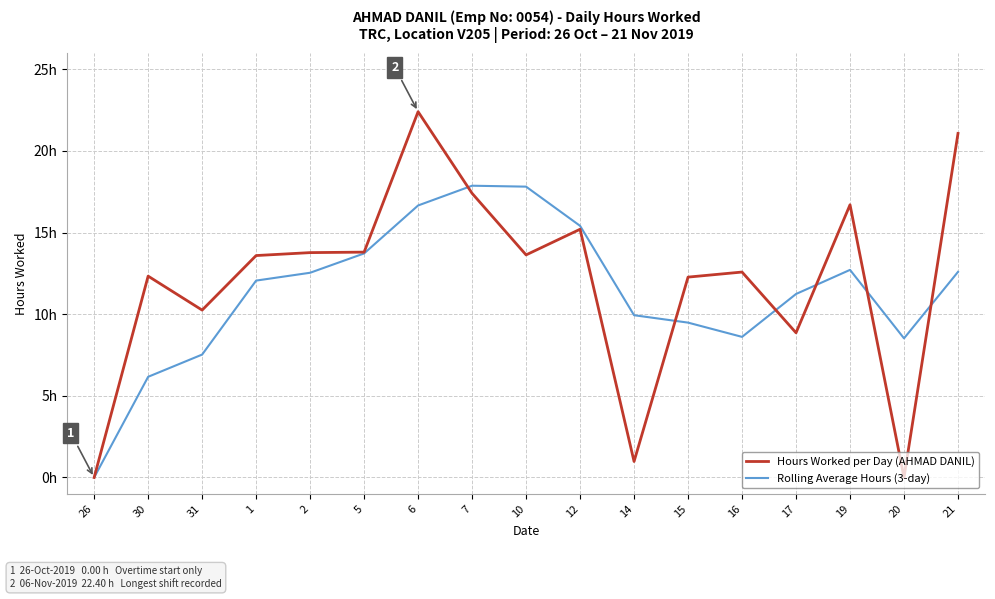

Does the chart display data point markers on the line(s)?

No